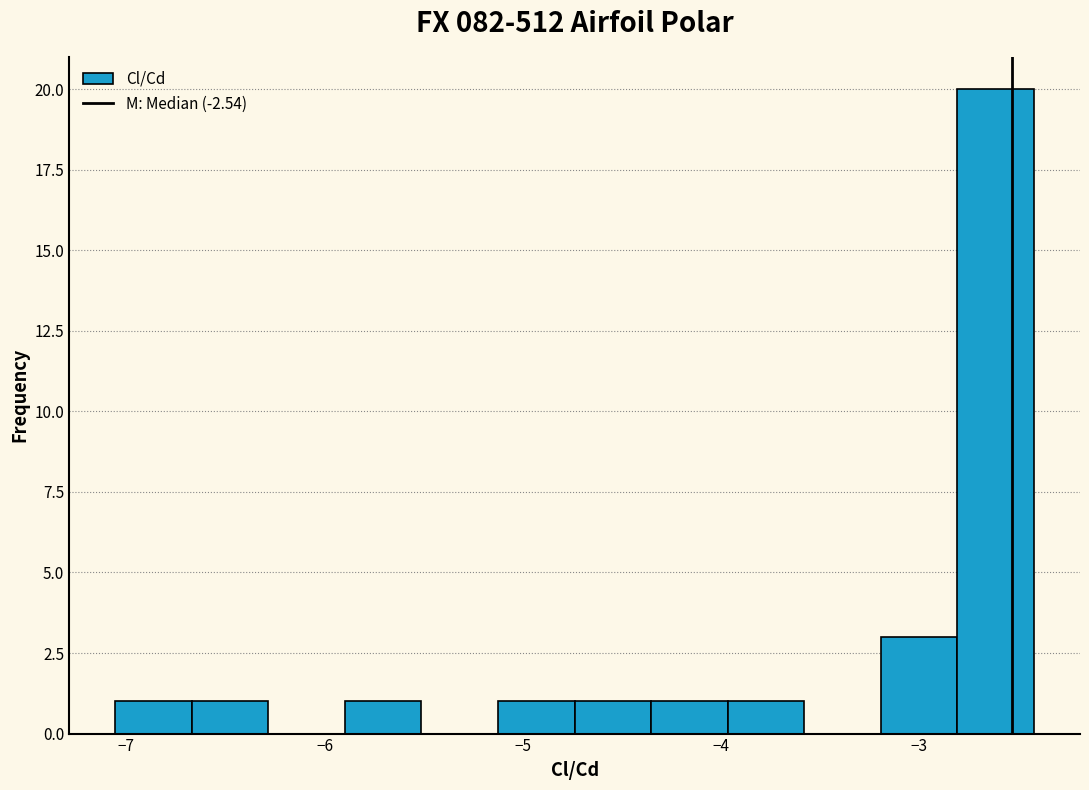

Around what value on the x-axis is the tallest bar? Give the approximate position of its centre, as read against the axis.

-2.6